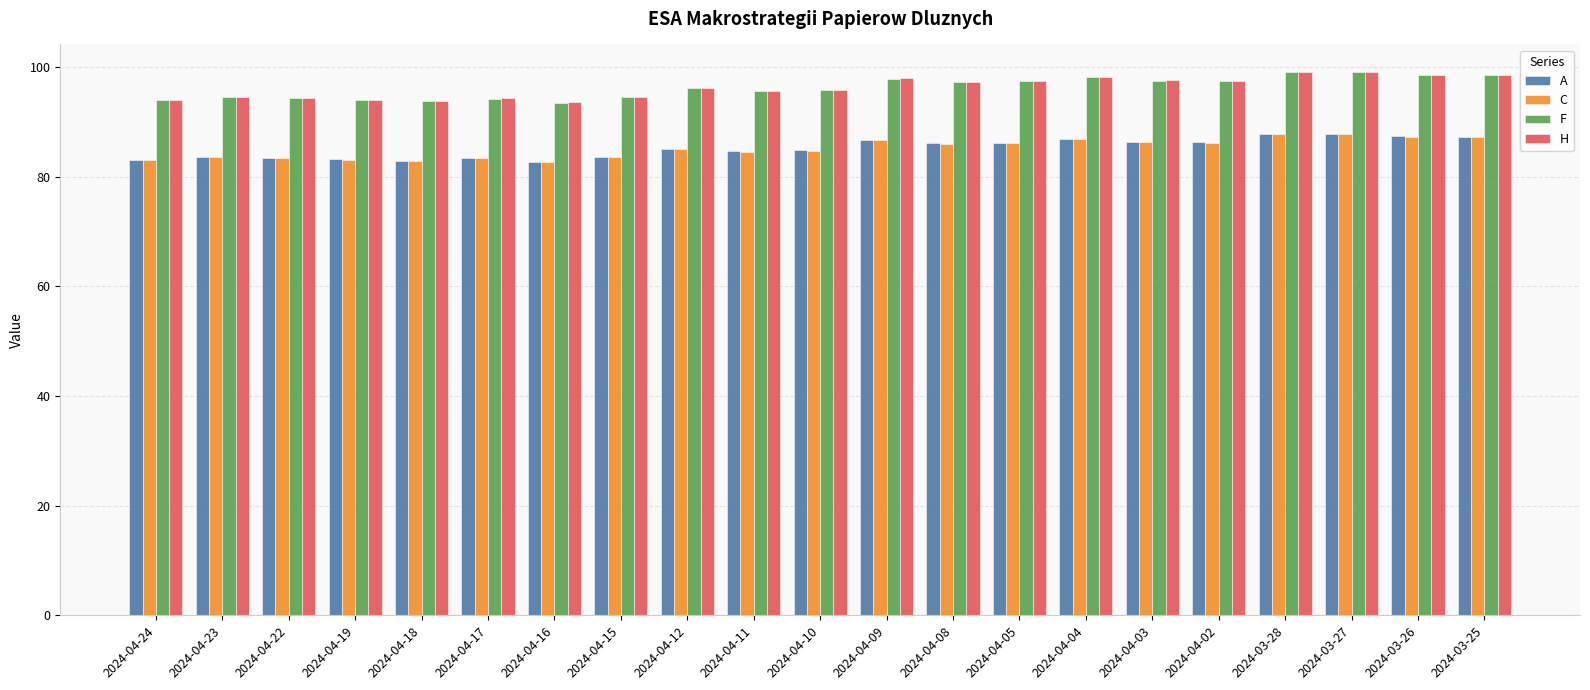

What is the maximum value shown in the chart?

99.2